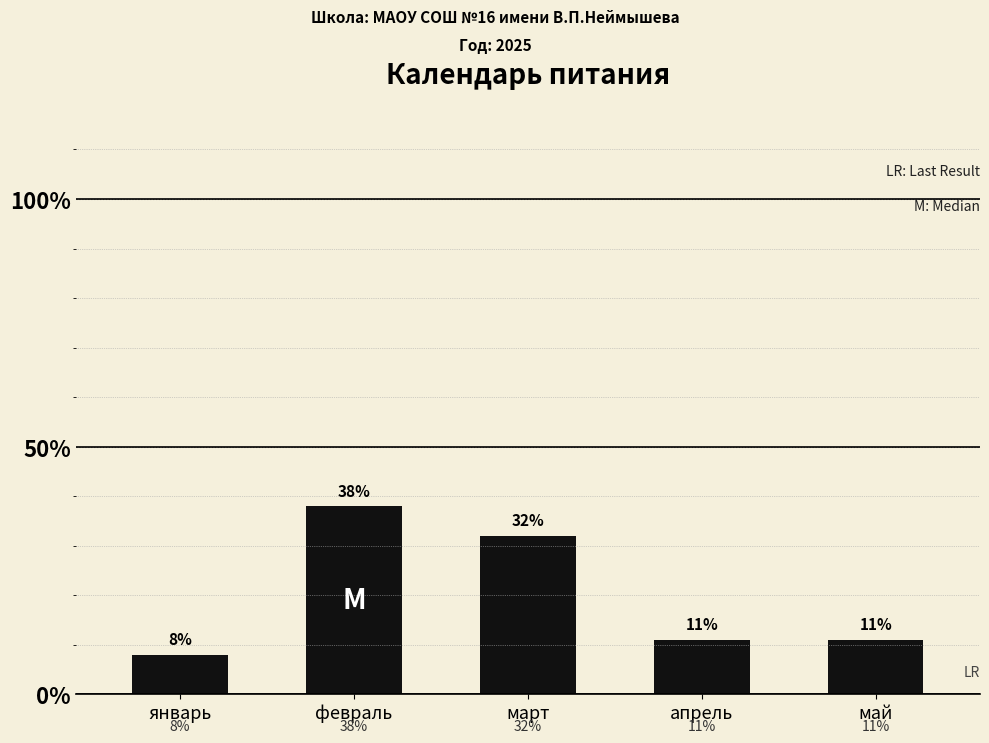

What position from the left is апрель?

4